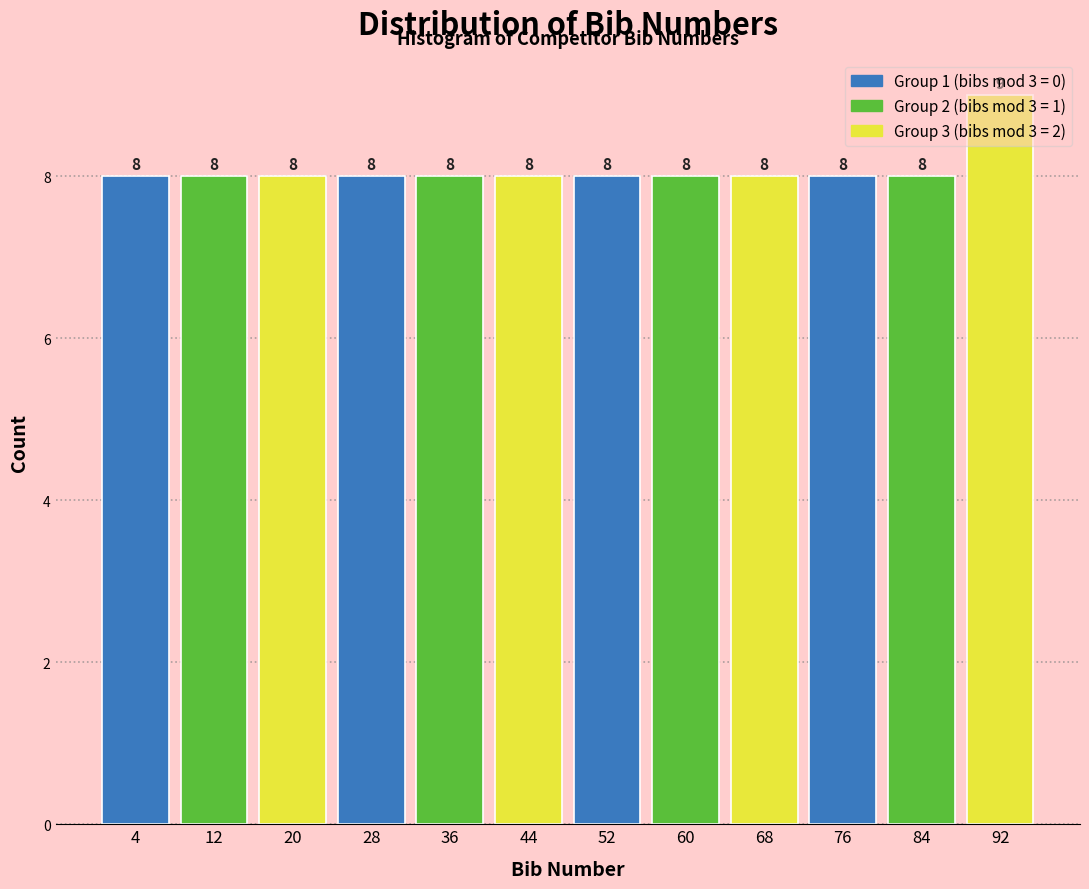

The chart shows a value of 12 at 28. True or false?

False